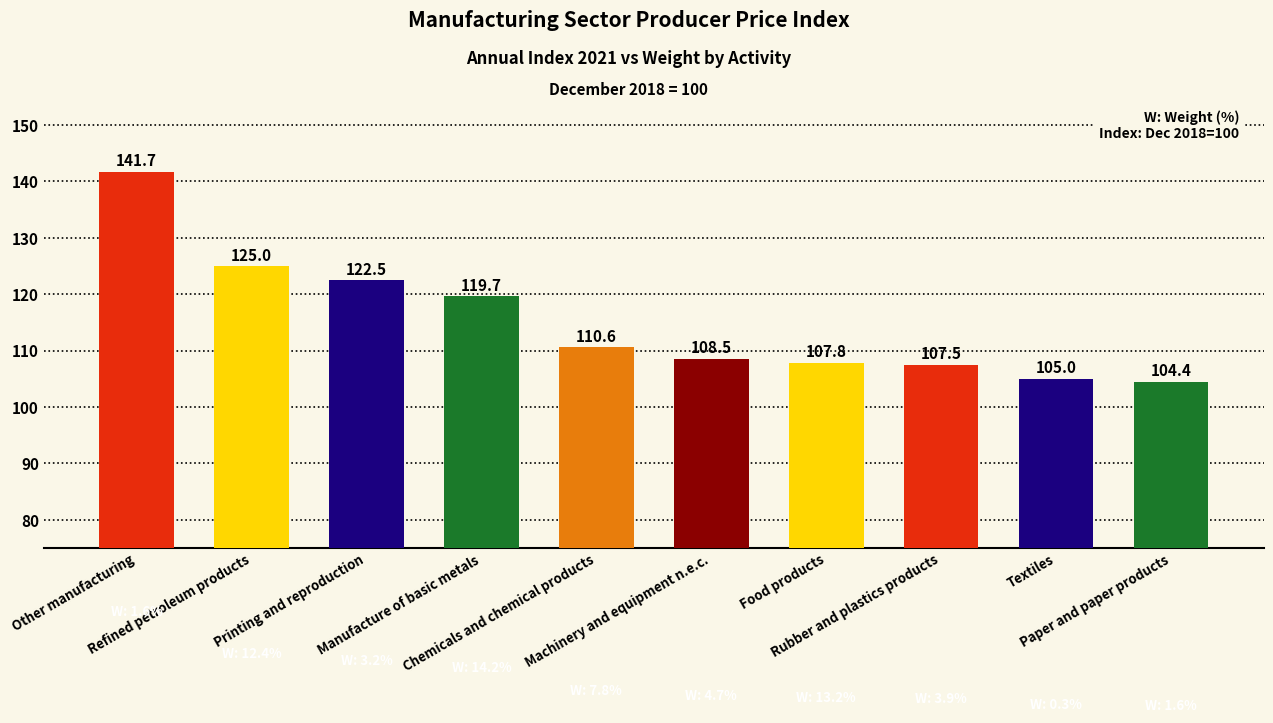

Read the value at Refined petroleum products.

125.0